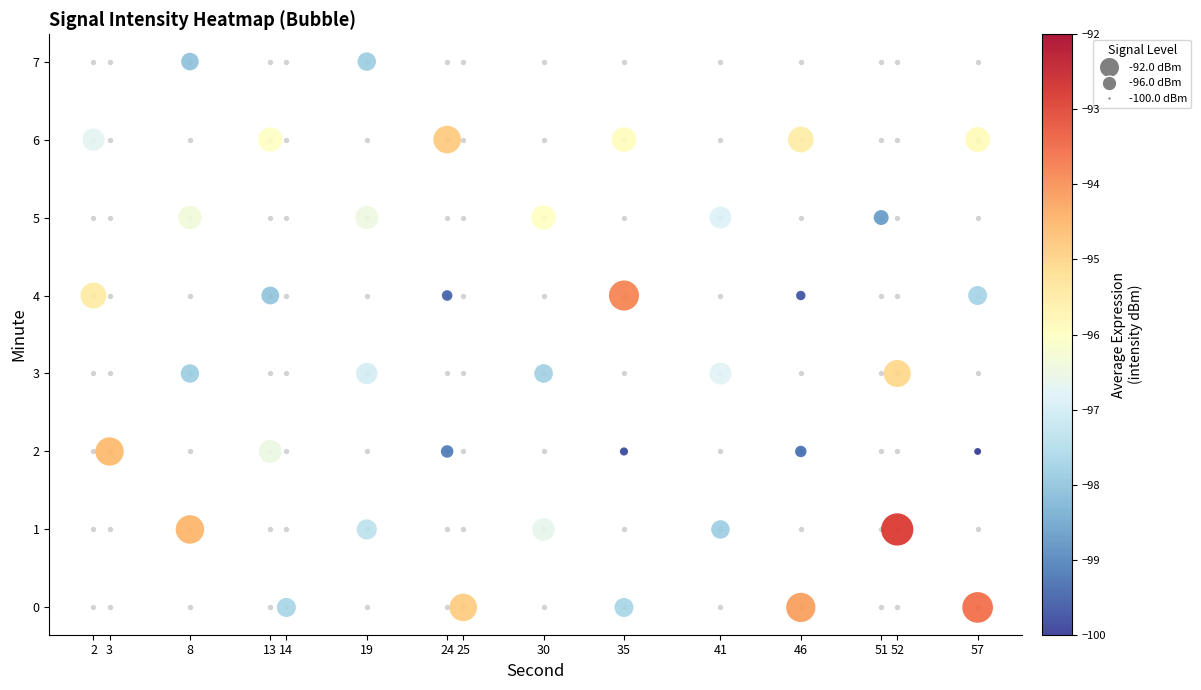

True or false: the data shows 3 at 13.

False